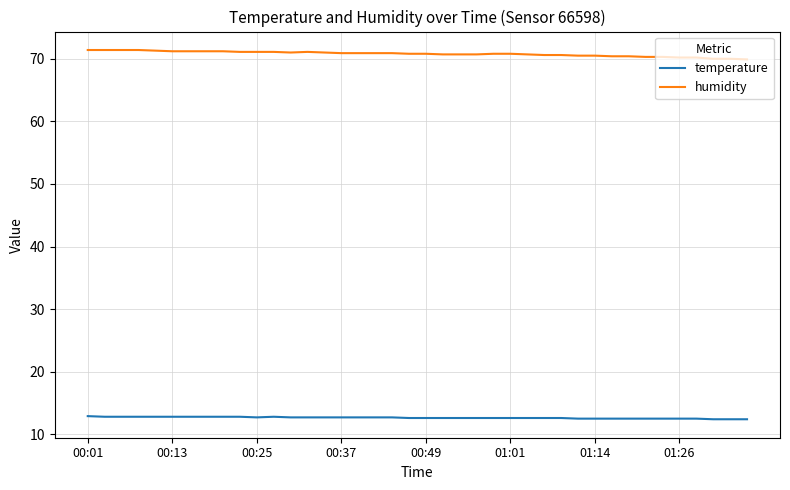

Rank the series by their average value, from lowest to highest.

temperature, humidity